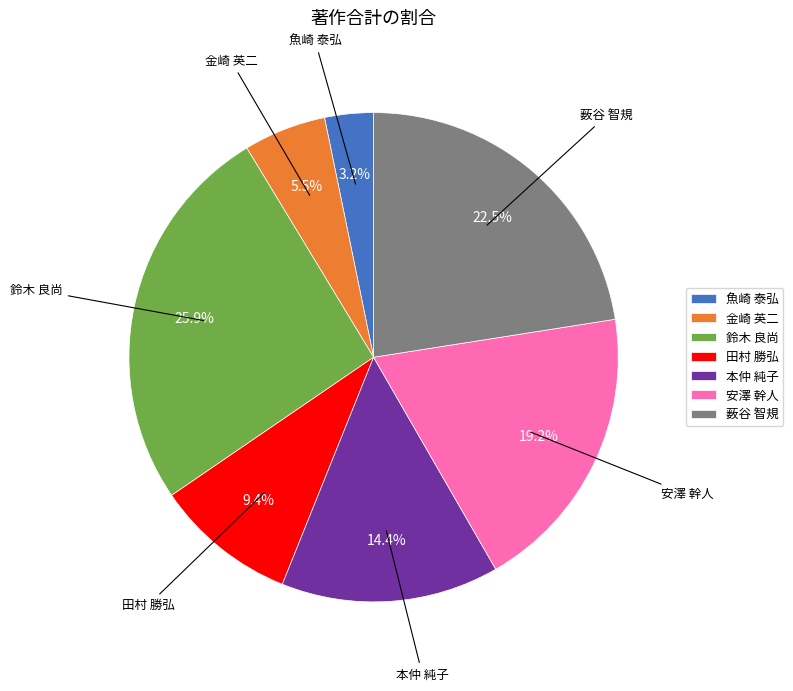

To the nearest percent, what is the average slice percentage?

14%